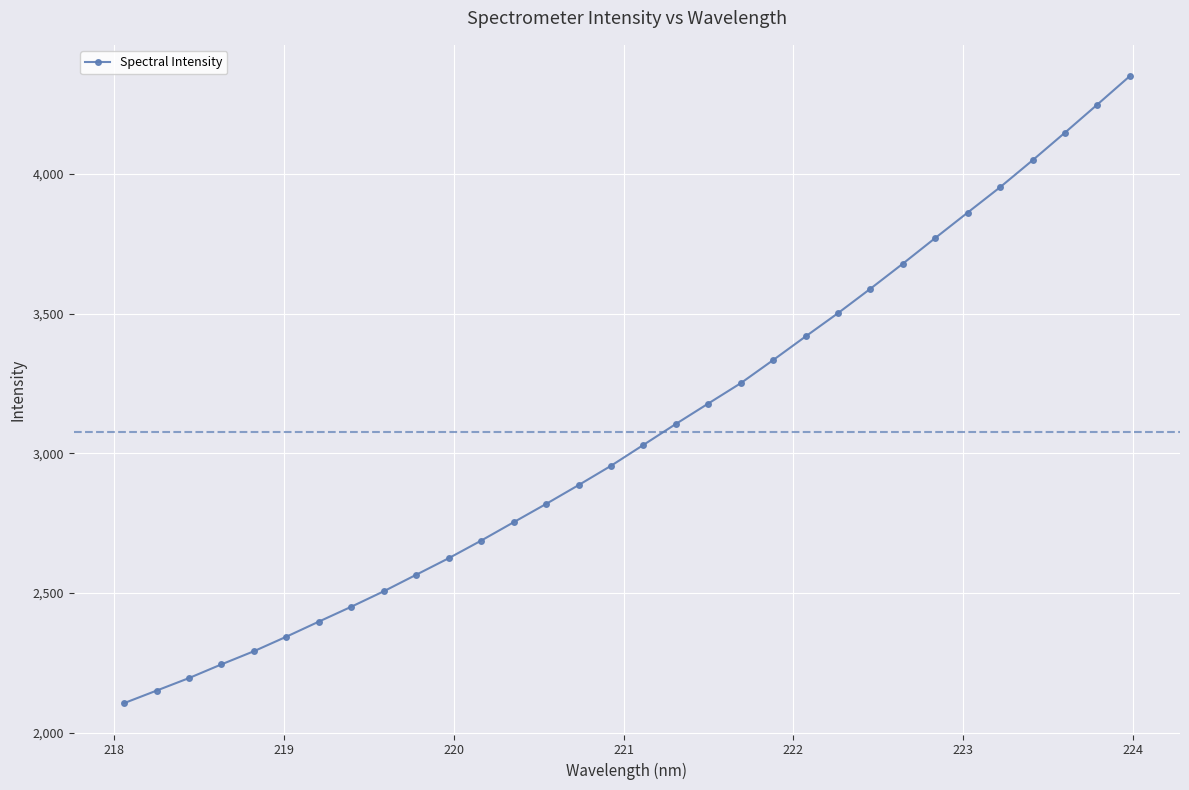

What is the difference between the maximum and minimum values?

2245.5